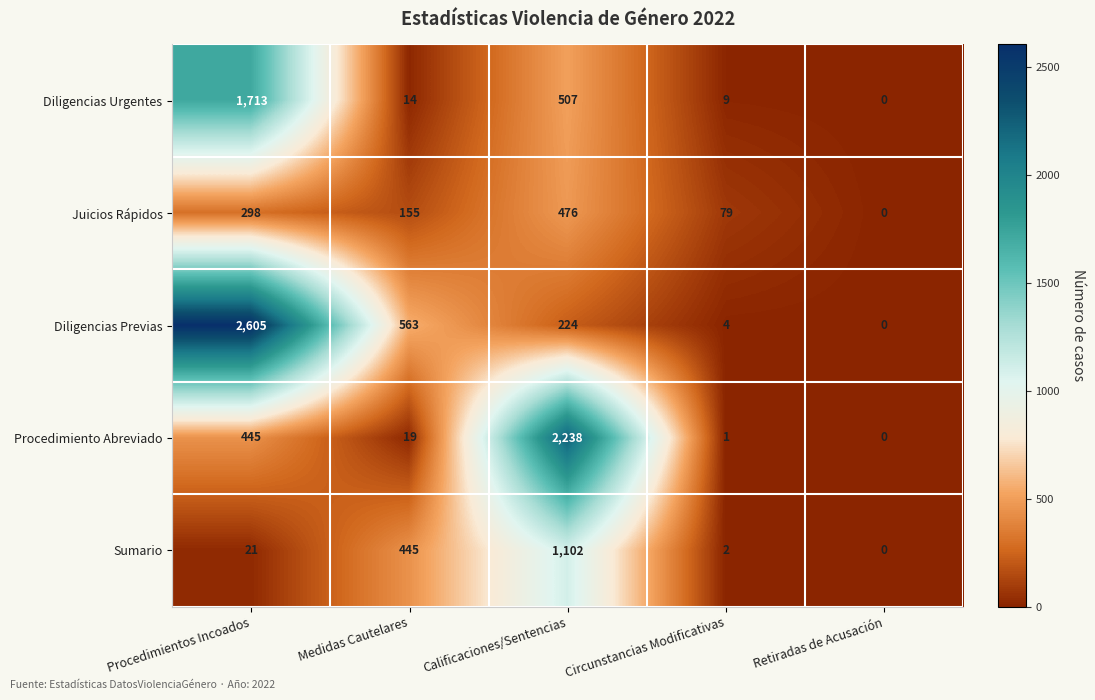

Reading left to right, transcribe all the data shown in this chart.

Diligencias Urgentes: 1713	14	507	9	0
Juicios Rápidos: 298	155	476	79	0
Diligencias Previas: 2605	563	224	4	0
Procedimiento Abreviado: 445	19	2238	1	0
Sumario: 21	445	1102	2	0